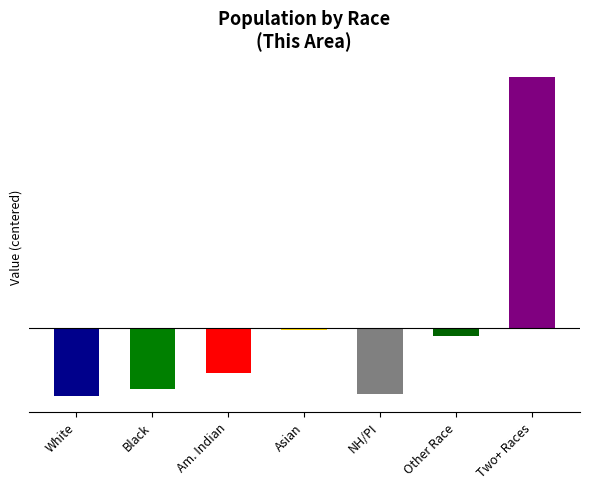

Does the chart contain any negative values?

Yes